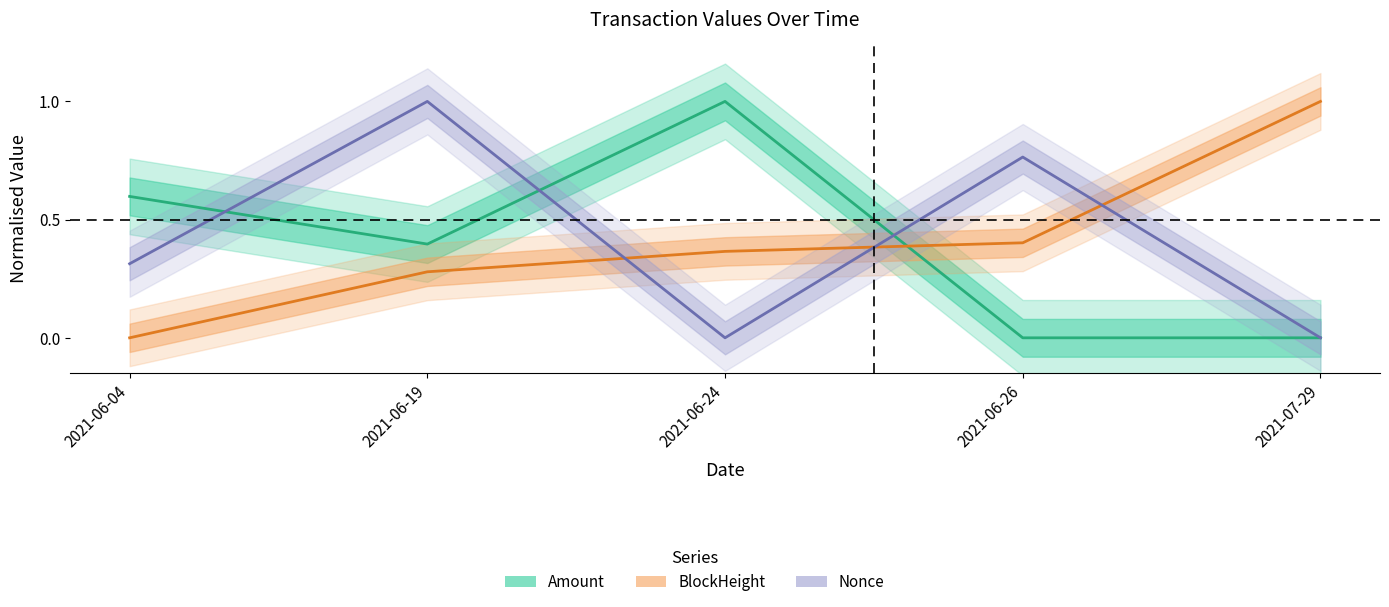

Reading left to right, extract all data points from this chart.

Amount: 2021-06-04=0.6	2021-06-19=0.4	2021-06-24=1.0	2021-06-26=0.0	2021-07-29=0.0
BlockHeight: 2021-06-04=0.0	2021-06-19=0.3	2021-06-24=0.4	2021-06-26=0.4	2021-07-29=1.0
Nonce: 2021-06-04=0.3	2021-06-19=1.0	2021-06-24=0.0	2021-06-26=0.8	2021-07-29=0.0